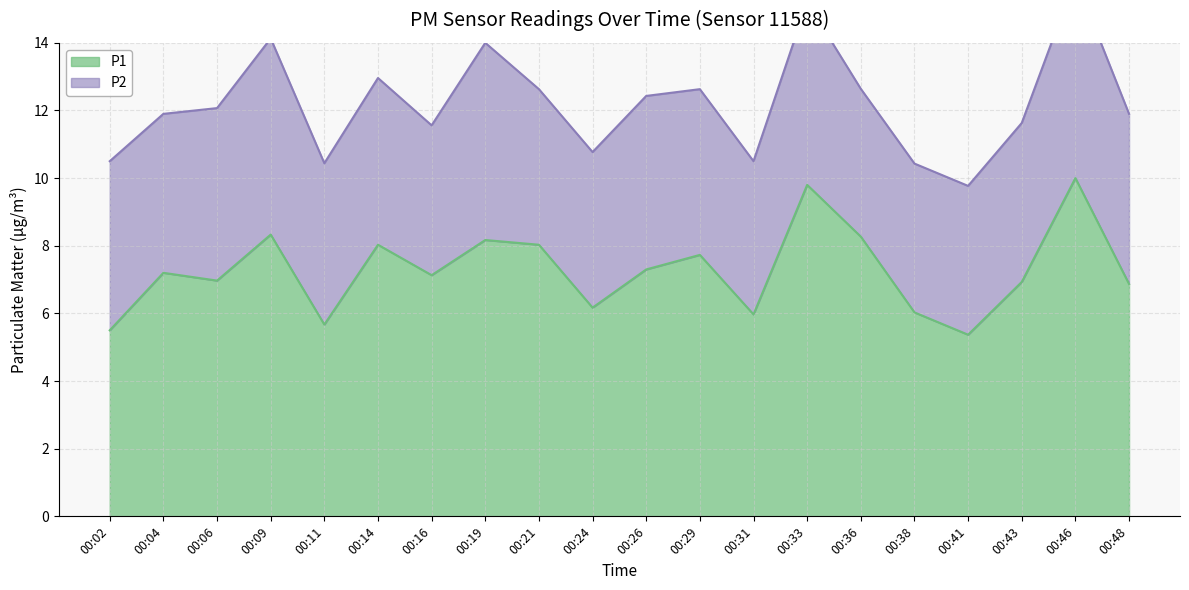

How many points are lower than both their immediate neighbors (excluding endpoints)?

6